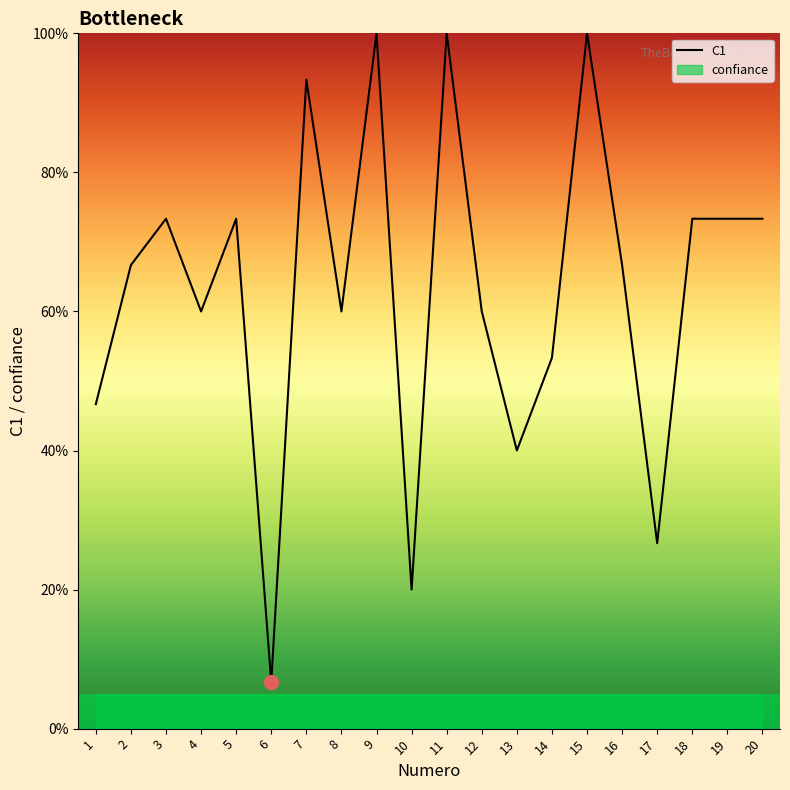

Reading right to left, what are all the values shown in this chart?

73.3	73.3	73.3	26.7	66.7	100.0	53.3	40.0	60.0	100.0	20.0	100.0	60.0	93.3	6.7	73.3	60.0	73.3	66.7	46.7